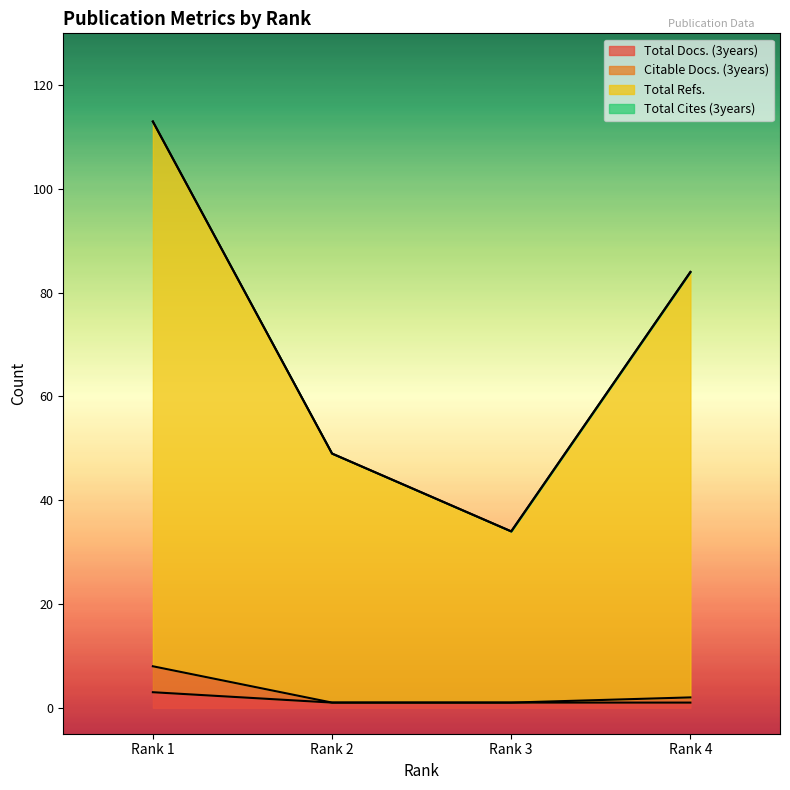

Does the chart display data point markers on the line(s)?

No